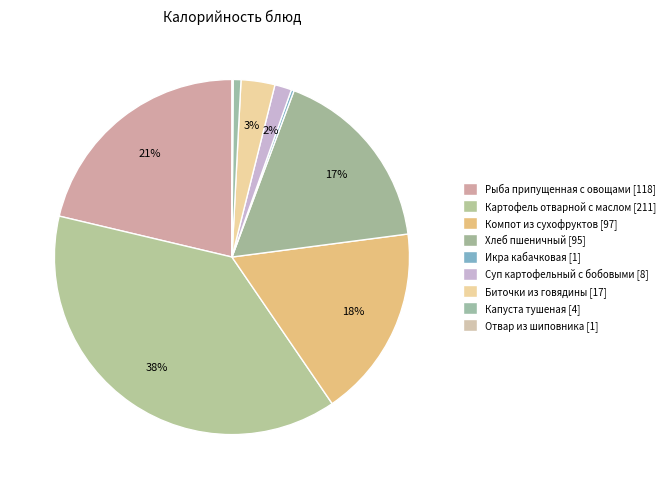

The Суп картофельный с бобовыми slice represents 7% of the pie. True or false?

False